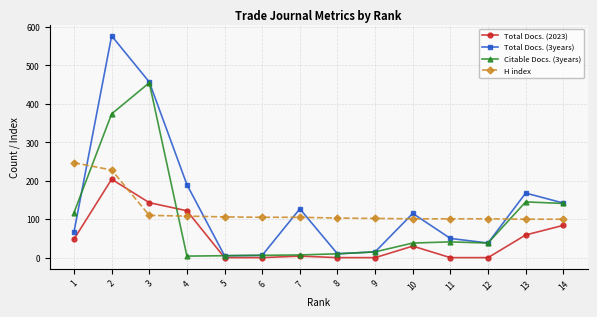

How many series are shown in this chart?

4